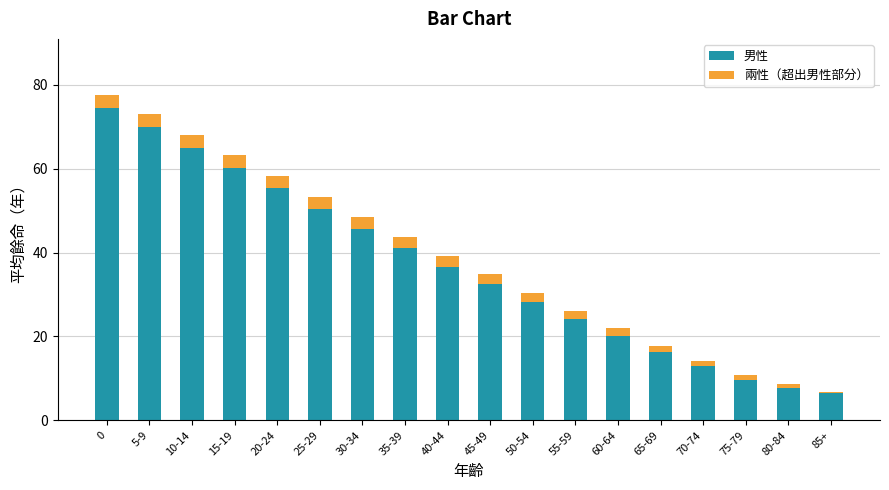

Where is 男性 nearest to the value 40?

35-39